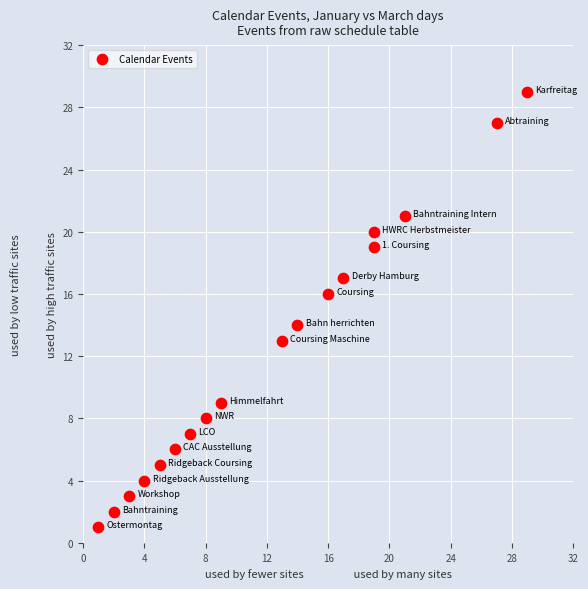

What is the range of Y values (max minus min)?

28